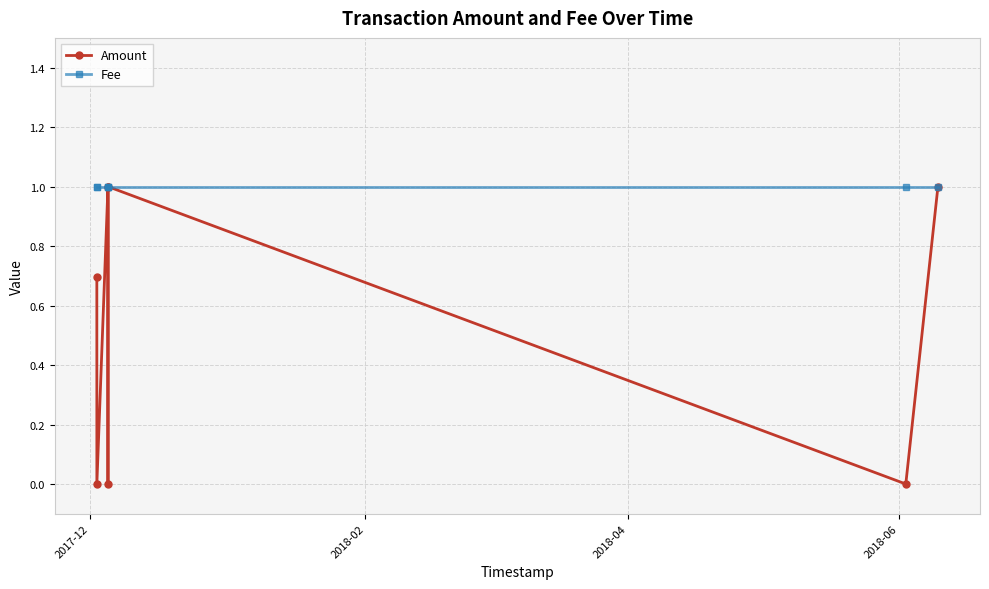

Which series has the largest range (max minus min)?

Amount